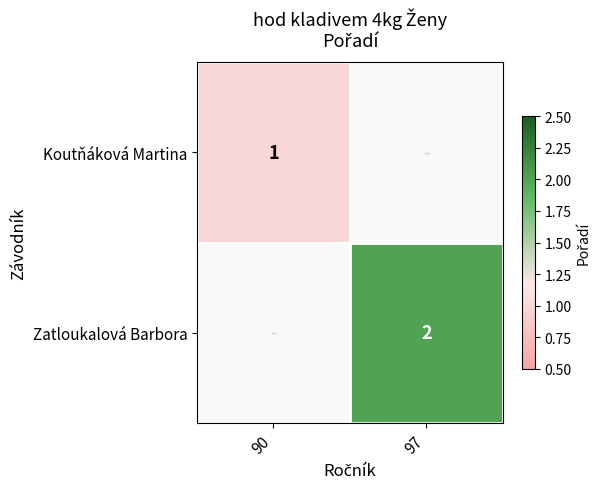

How many distinct data groups are displayed?

2